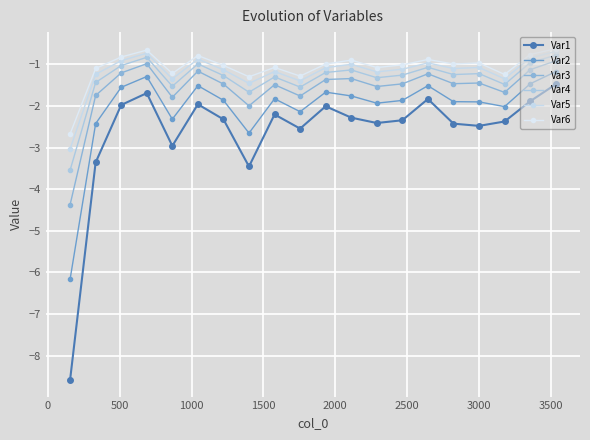

Count the number of data series in this chart.

6